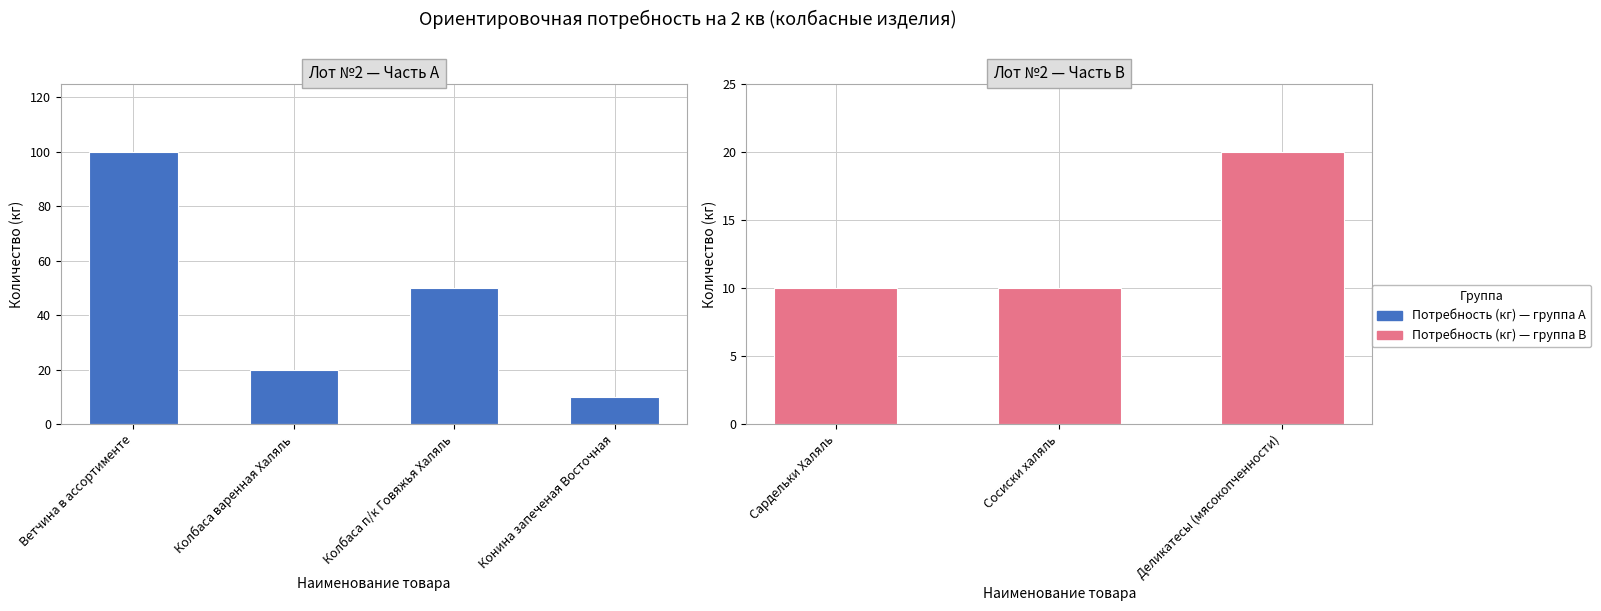

What is the label of the 3rd bar from the left?

Деликатесы (мясокопченности)